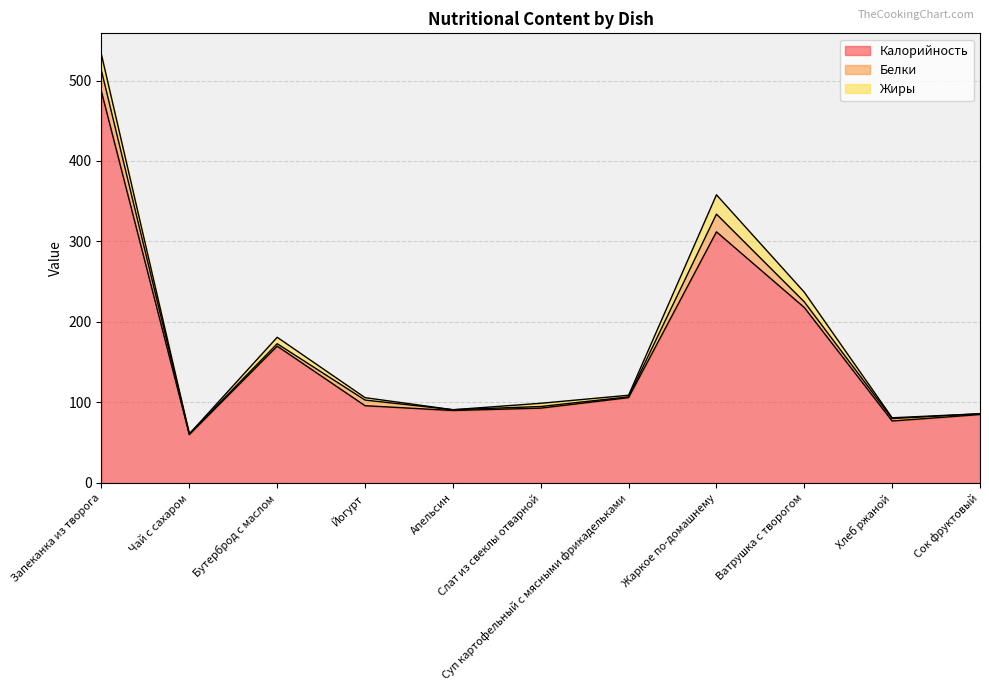

True or false: Калорийность has more than 0 points higher than both neighbors.

True